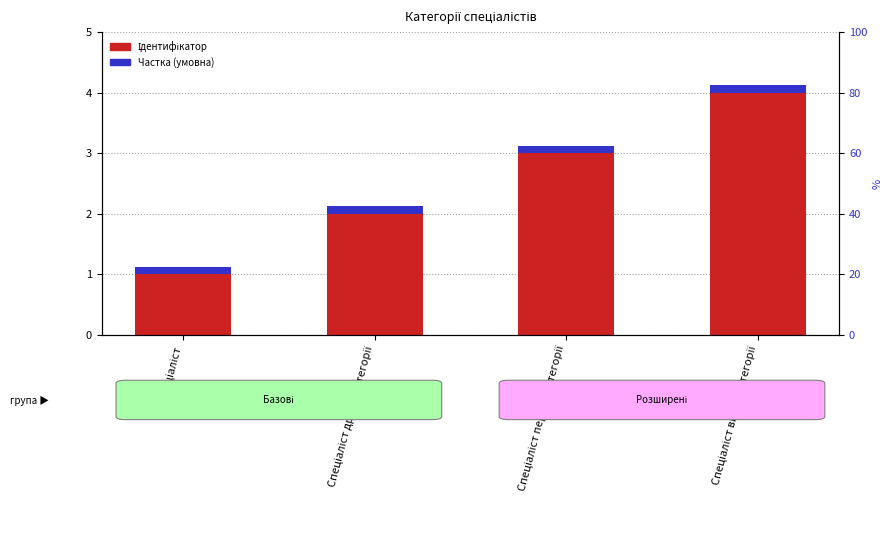

What is the approximate value of Частка (умовна) at Спеціаліст?

0.1